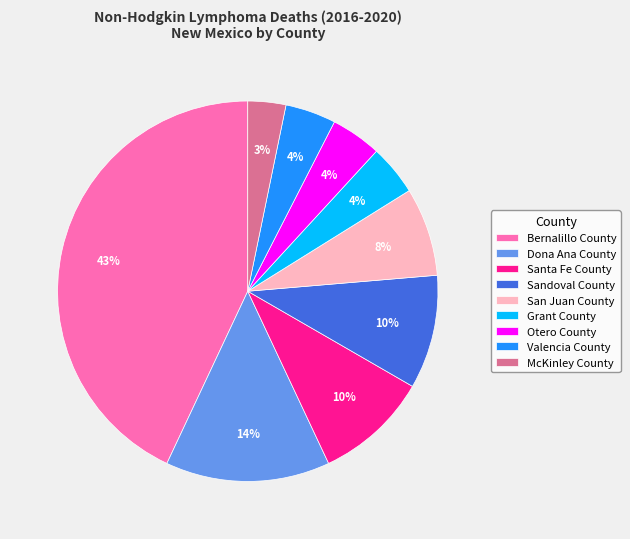

Which category has the biggest portion of the pie?

Bernalillo County